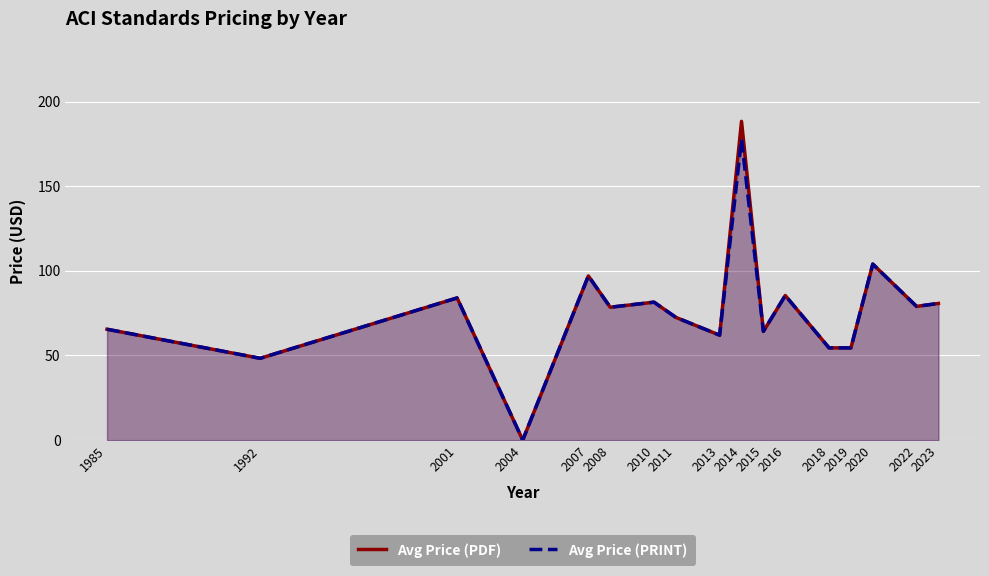

What are all the series names shown in the legend?

Avg Price (PDF), Avg Price (PRINT)